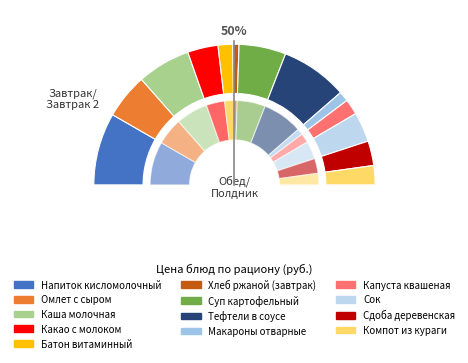

The Хлеб ржаной (завтрак) slice represents 1% of the pie. True or false?

True